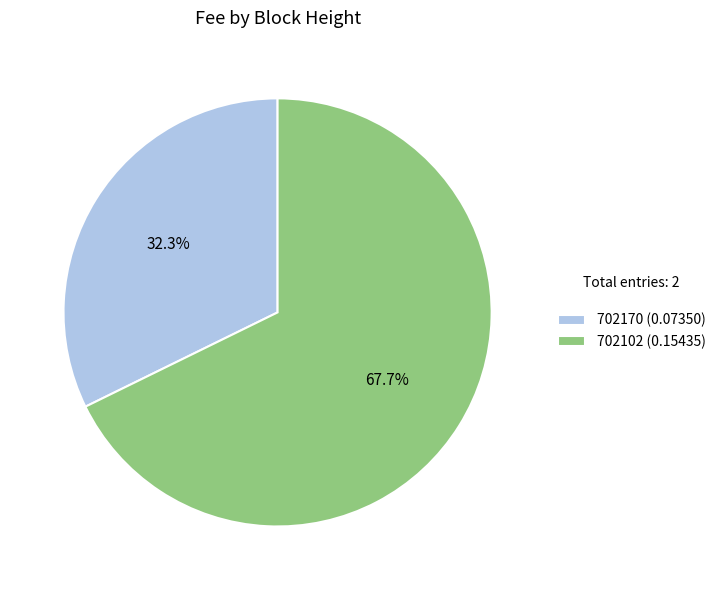

How much of the chart is everything except 702170?

67.7%